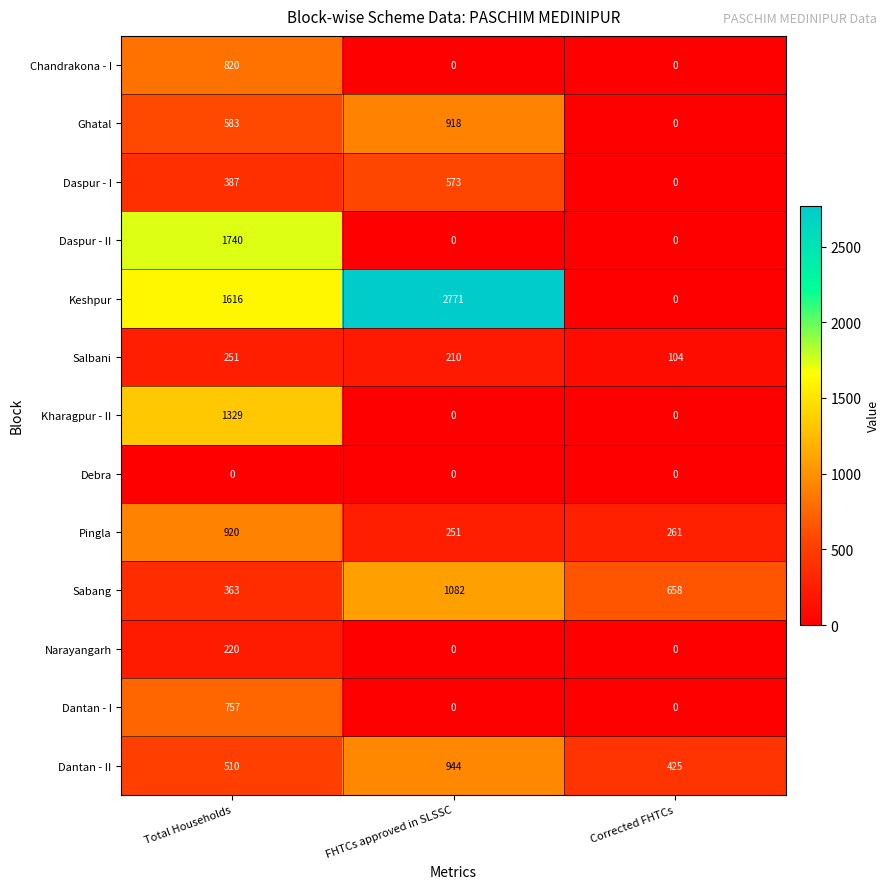

Count the Keshpur values in the range 0 to 2771.

3